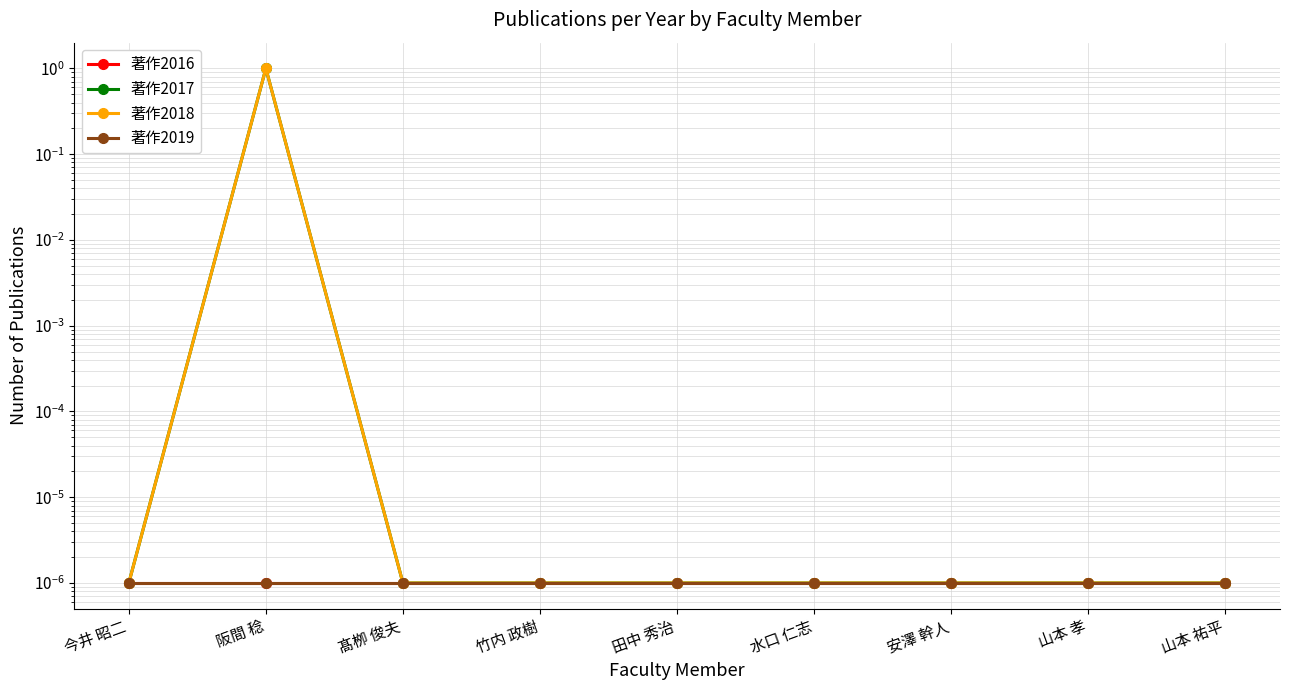

True or false: 著作2016 and 著作2017 intersect in this chart.

False